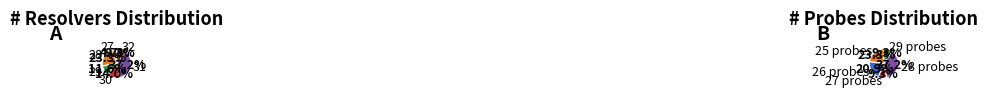

Which slice is the smallest?

26